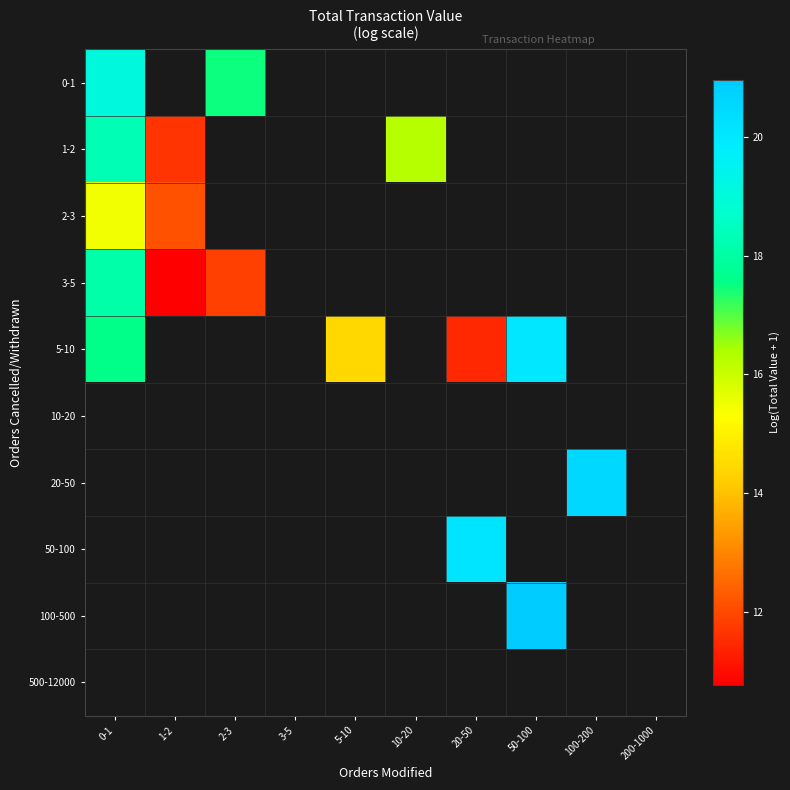

Which label corresponds to the largest value in the chart?

50-100